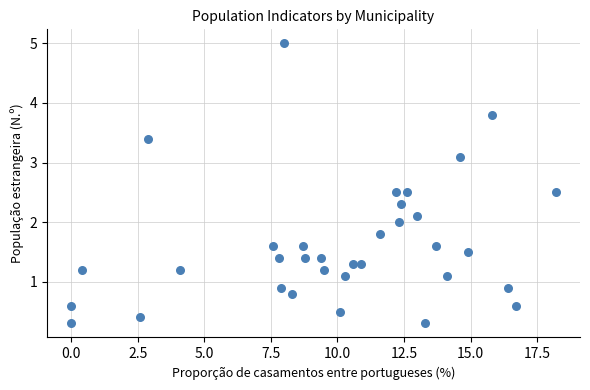

What is the range of X values (max minus min)?

18.2